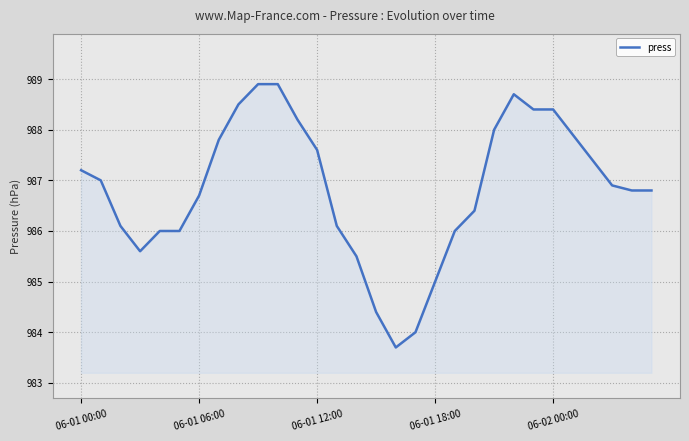

What is the smallest value displayed?

983.7